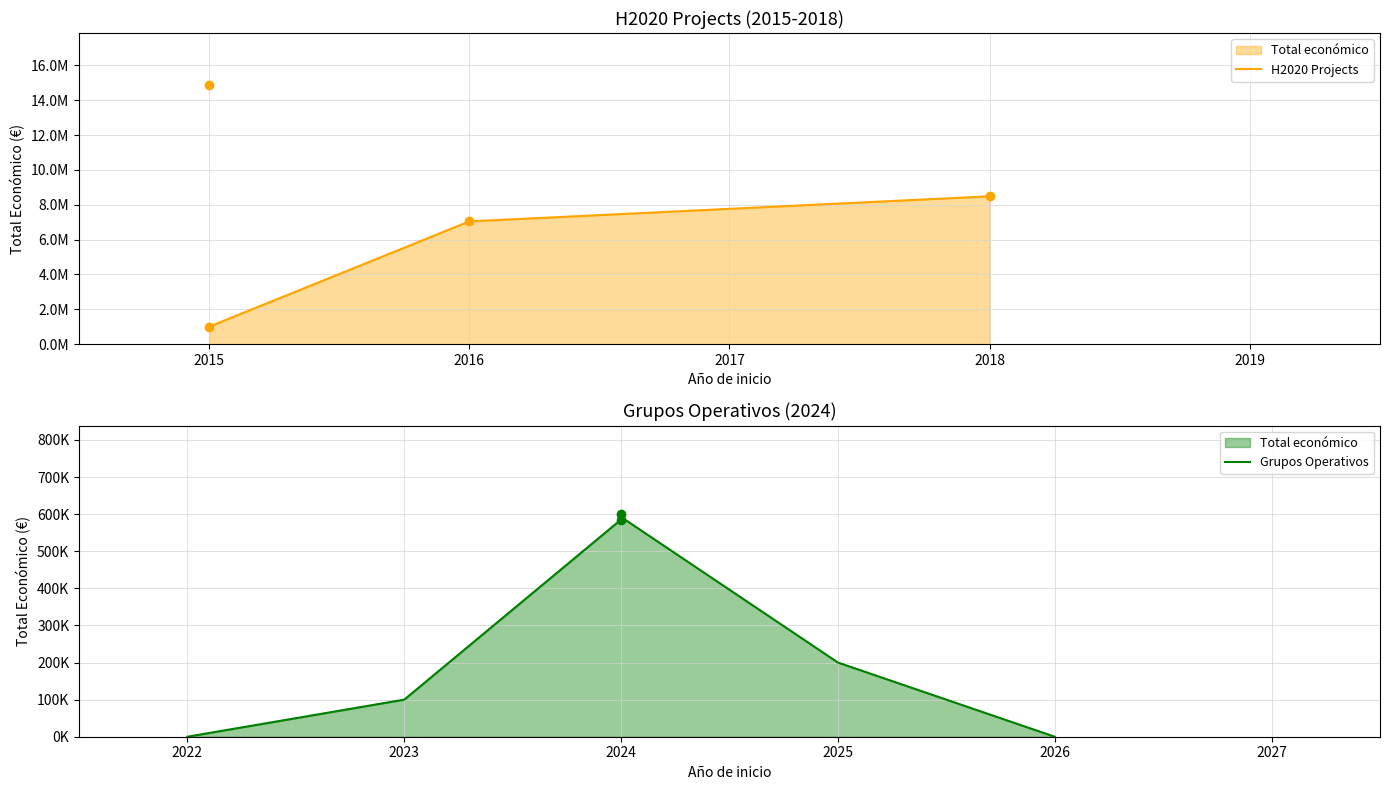

Reading right to left, what are all the values shown in this chart?

8484999	599211	585460	7045594	1005875	14874340